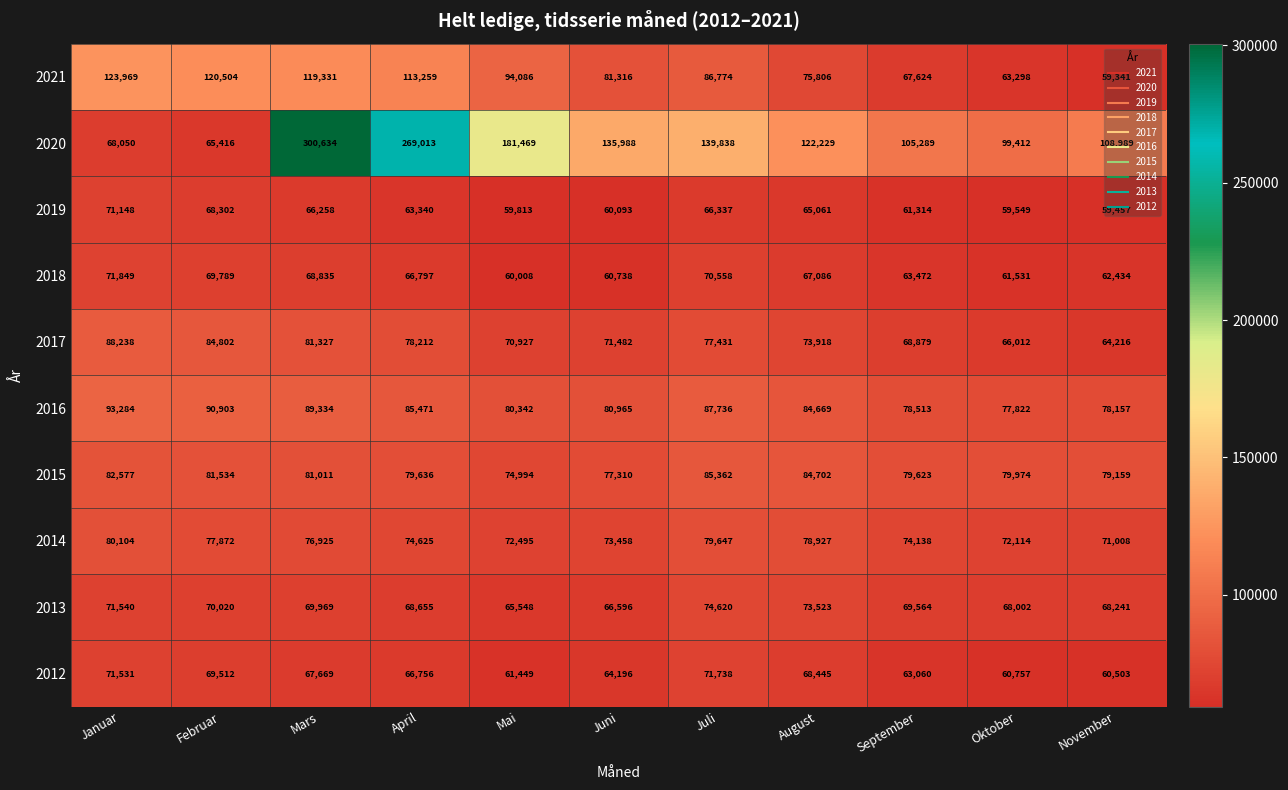

Which series changed the most between Juli and Oktober?

2020